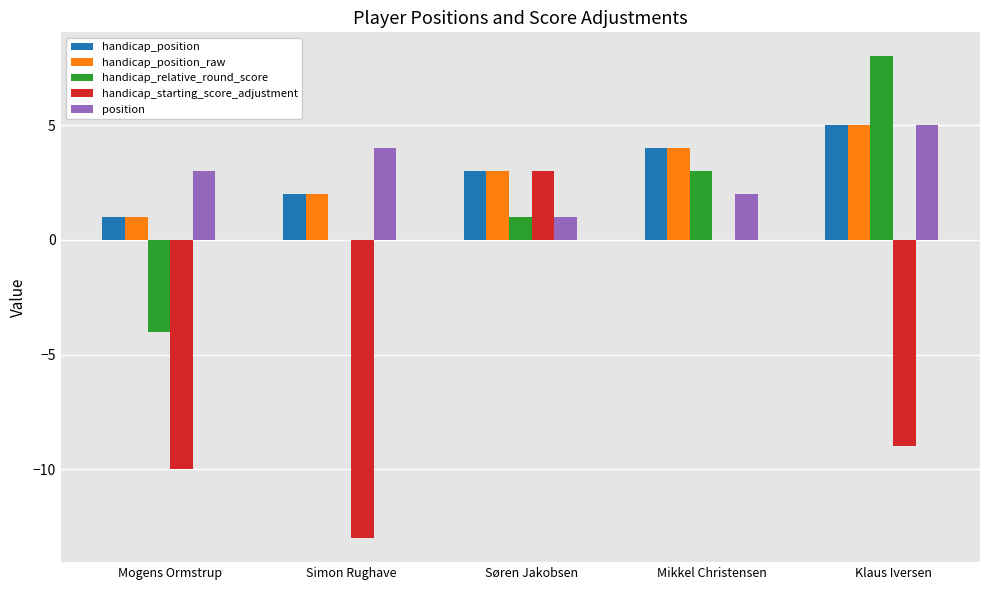

Which category has the highest value across all series?

Klaus Iversen